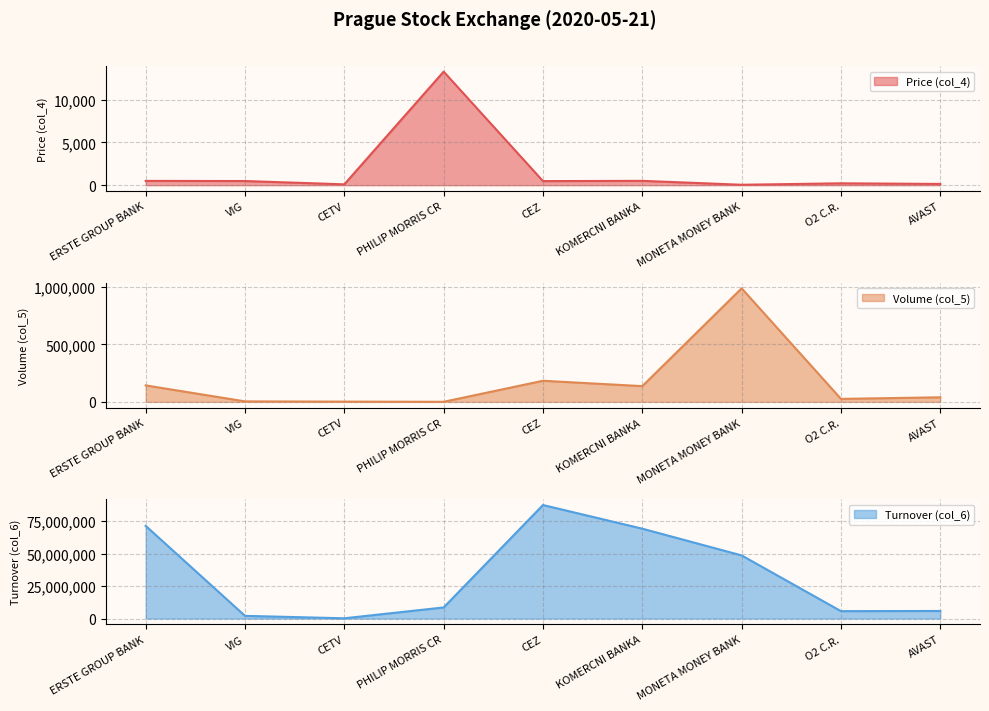

Which label corresponds to the smallest value in the chart?

MONETA MONEY BANK